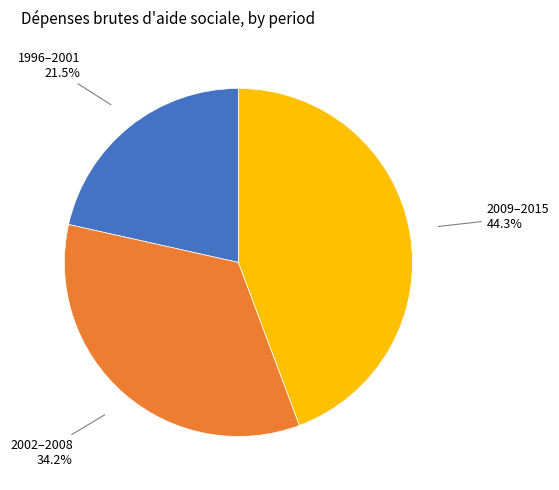

Is there a majority slice in this chart?

No